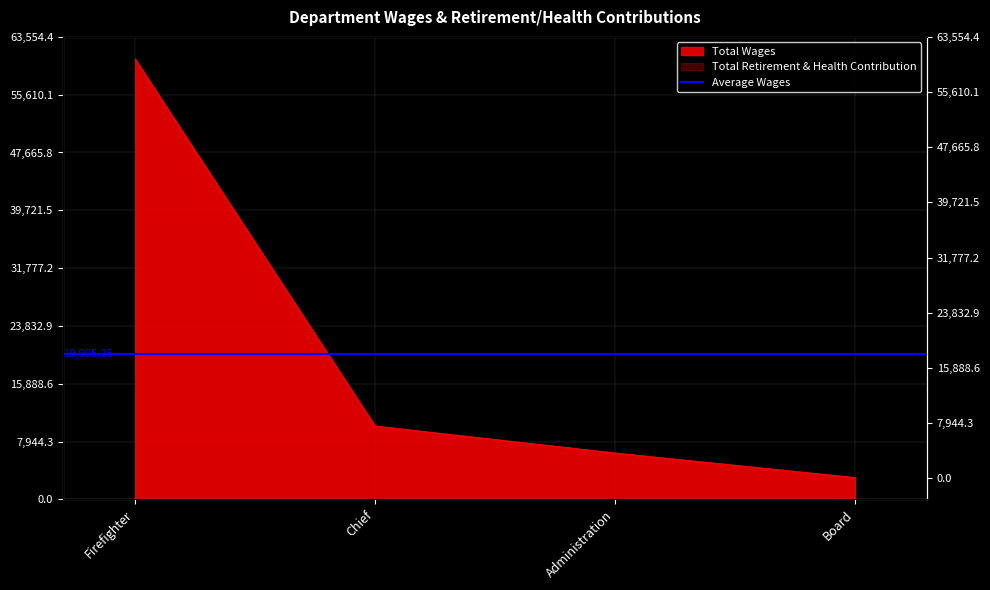

List the labels in order of value, smallest first.

Board, Administration, Chief, Firefighter